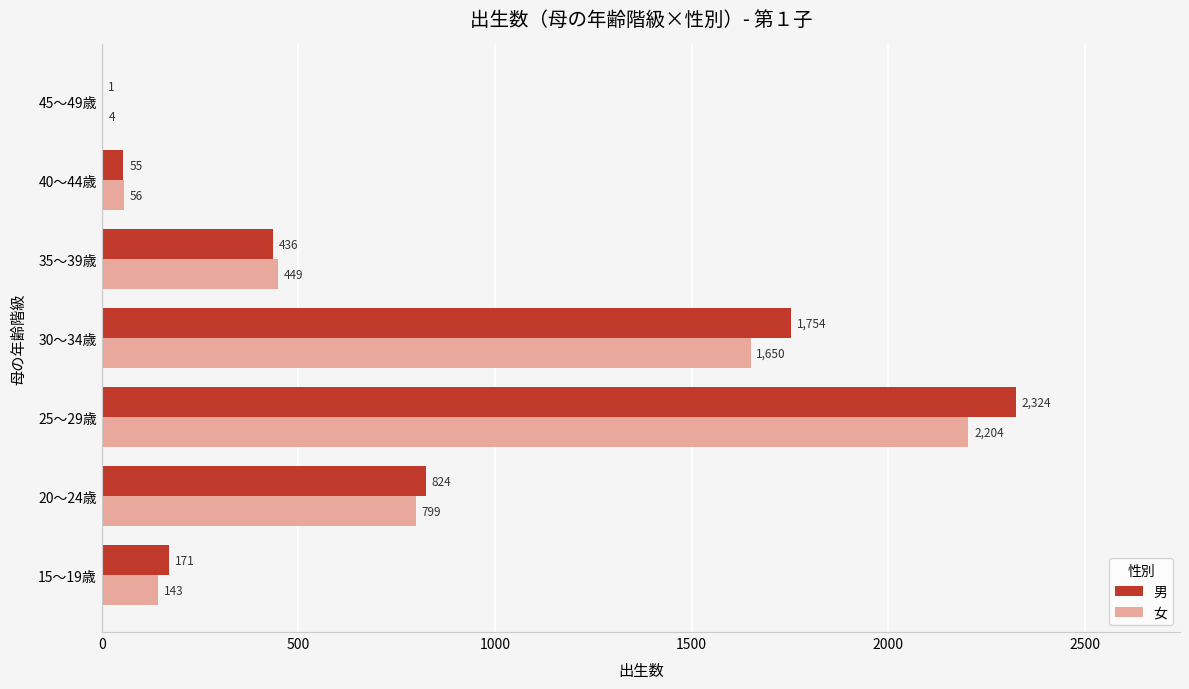

What is the average value of the 女 series?

758